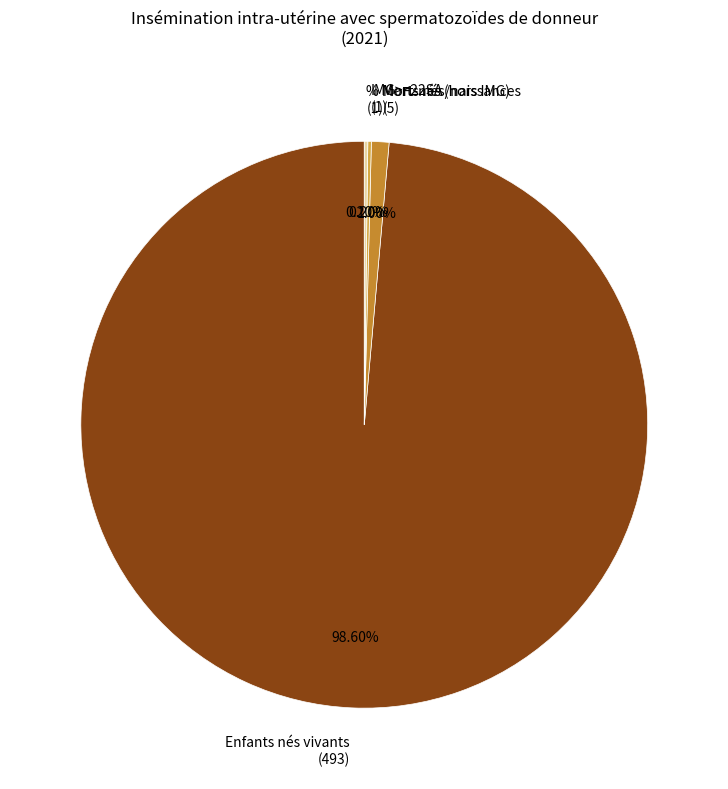

Does any single category account for the majority?

Yes